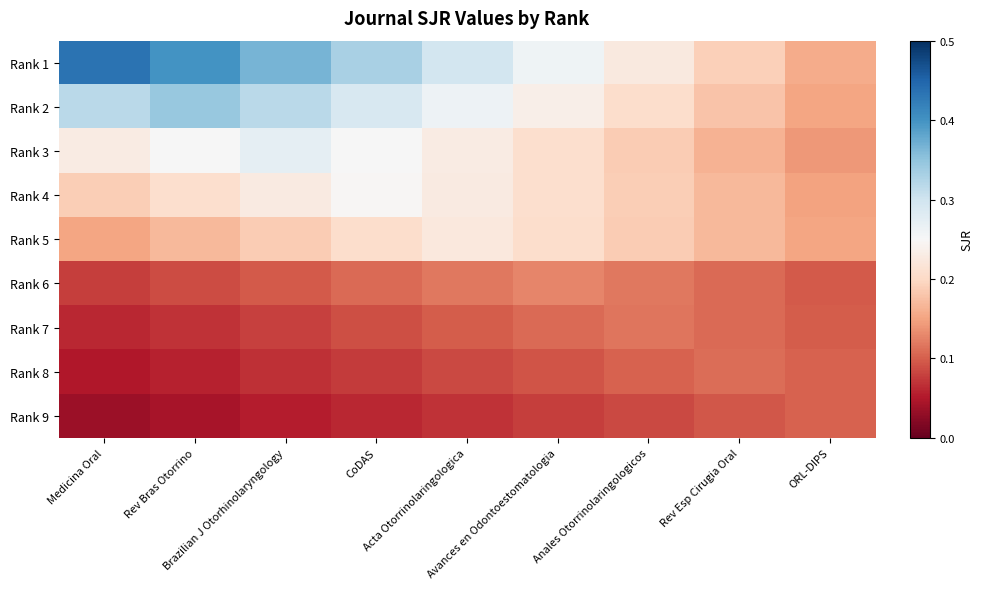

Reading left to right, list all the values displayed in this chart.

Rank 1: Medicina Oral=0.4	Rev Bras Otorrino=0.4	Brazilian J Otorhinolaryngology=0.4	CoDAS=0.3	Acta Otorrinolaringologica=0.3	Avances en Odontoestomatologia=0.3	Anales Otorrinolaringologicos=0.2	Rev Esp Cirugia Oral=0.2	ORL-DIPS=0.2
Rank 2: Medicina Oral=0.3	Rev Bras Otorrino=0.3	Brazilian J Otorhinolaryngology=0.3	CoDAS=0.3	Acta Otorrinolaringologica=0.3	Avances en Odontoestomatologia=0.2	Anales Otorrinolaringologicos=0.2	Rev Esp Cirugia Oral=0.2	ORL-DIPS=0.2
Rank 3: Medicina Oral=0.2	Rev Bras Otorrino=0.3	Brazilian J Otorhinolaryngology=0.3	CoDAS=0.3	Acta Otorrinolaringologica=0.2	Avances en Odontoestomatologia=0.2	Anales Otorrinolaringologicos=0.2	Rev Esp Cirugia Oral=0.2	ORL-DIPS=0.1
Rank 4: Medicina Oral=0.2	Rev Bras Otorrino=0.2	Brazilian J Otorhinolaryngology=0.2	CoDAS=0.2	Acta Otorrinolaringologica=0.2	Avances en Odontoestomatologia=0.2	Anales Otorrinolaringologicos=0.2	Rev Esp Cirugia Oral=0.2	ORL-DIPS=0.1
Rank 5: Medicina Oral=0.2	Rev Bras Otorrino=0.2	Brazilian J Otorhinolaryngology=0.2	CoDAS=0.2	Acta Otorrinolaringologica=0.2	Avances en Odontoestomatologia=0.2	Anales Otorrinolaringologicos=0.2	Rev Esp Cirugia Oral=0.2	ORL-DIPS=0.2
Rank 6: Medicina Oral=0.1	Rev Bras Otorrino=0.1	Brazilian J Otorhinolaryngology=0.1	CoDAS=0.1	Acta Otorrinolaringologica=0.1	Avances en Odontoestomatologia=0.1	Anales Otorrinolaringologicos=0.1	Rev Esp Cirugia Oral=0.1	ORL-DIPS=0.1
Rank 7: Medicina Oral=0.1	Rev Bras Otorrino=0.1	Brazilian J Otorhinolaryngology=0.1	CoDAS=0.1	Acta Otorrinolaringologica=0.1	Avances en Odontoestomatologia=0.1	Anales Otorrinolaringologicos=0.1	Rev Esp Cirugia Oral=0.1	ORL-DIPS=0.1
Rank 8: Medicina Oral=0.0	Rev Bras Otorrino=0.1	Brazilian J Otorhinolaryngology=0.1	CoDAS=0.1	Acta Otorrinolaringologica=0.1	Avances en Odontoestomatologia=0.1	Anales Otorrinolaringologicos=0.1	Rev Esp Cirugia Oral=0.1	ORL-DIPS=0.1
Rank 9: Medicina Oral=0.0	Rev Bras Otorrino=0.0	Brazilian J Otorhinolaryngology=0.1	CoDAS=0.1	Acta Otorrinolaringologica=0.1	Avances en Odontoestomatologia=0.1	Anales Otorrinolaringologicos=0.1	Rev Esp Cirugia Oral=0.1	ORL-DIPS=0.1